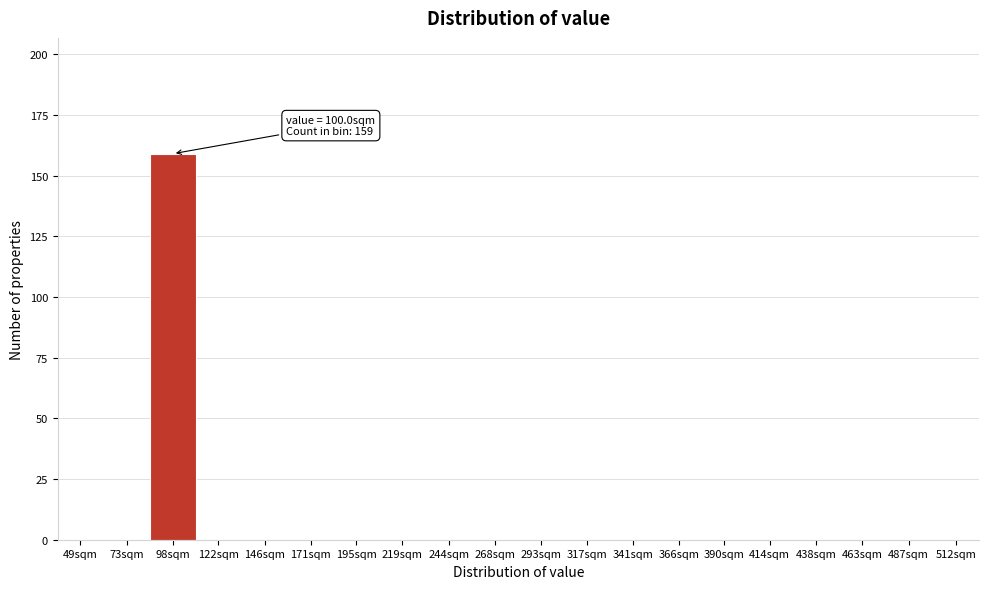

Reading left to right, transcribe all the data shown in this chart.

49sqm=0	73sqm=0	98sqm=159	122sqm=0	146sqm=0	171sqm=0	195sqm=0	219sqm=0	244sqm=0	268sqm=0	293sqm=0	317sqm=0	341sqm=0	366sqm=0	390sqm=0	414sqm=0	438sqm=0	463sqm=0	487sqm=0	512sqm=0